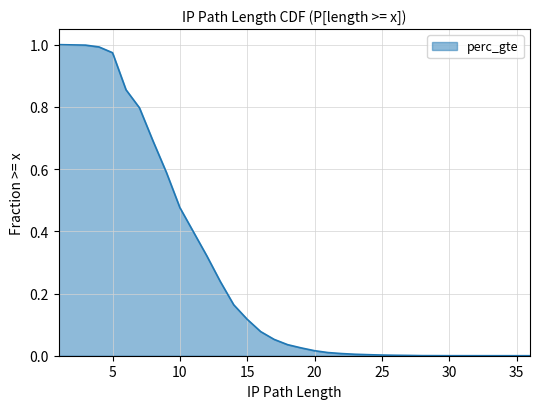

How many series are shown in this chart?

1